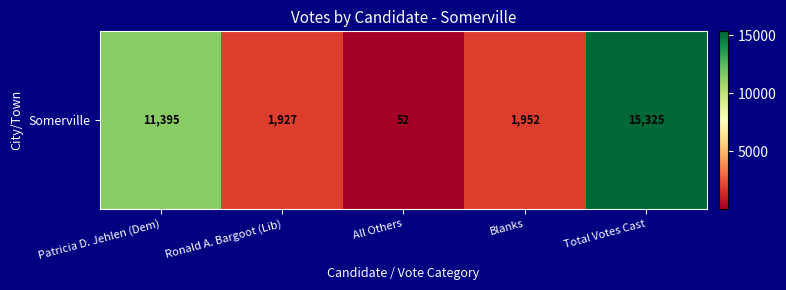

Approximately how many times larger is the value at Total Votes Cast compared to Blanks?

7.9